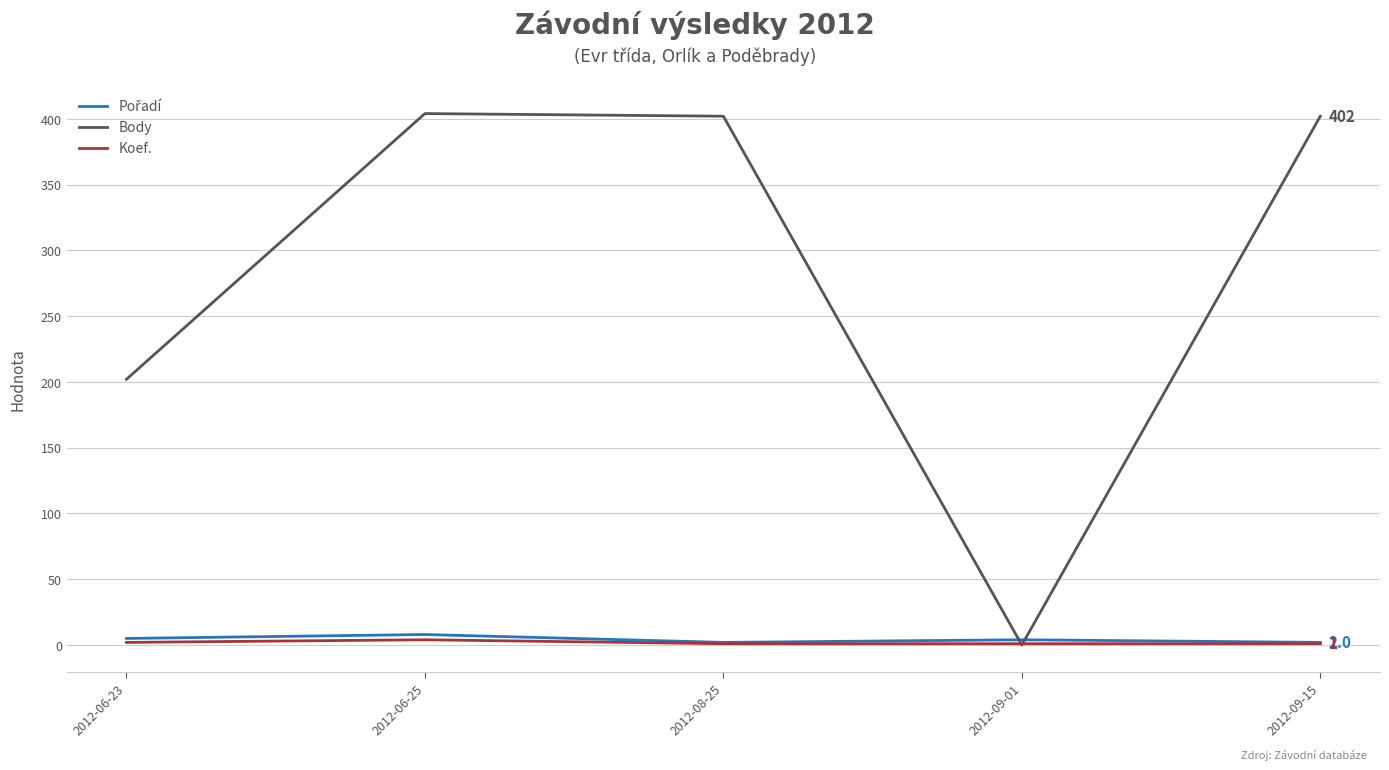

Is it true that Body equals 402 at 2012-08-25?

True